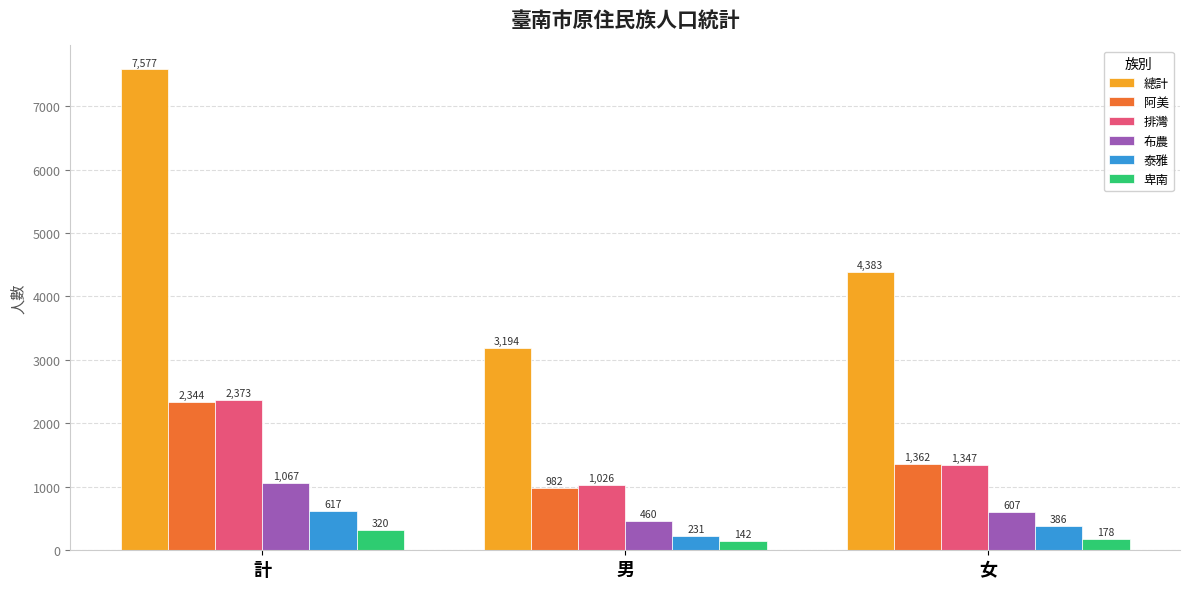

How many groups of bars are there?

3